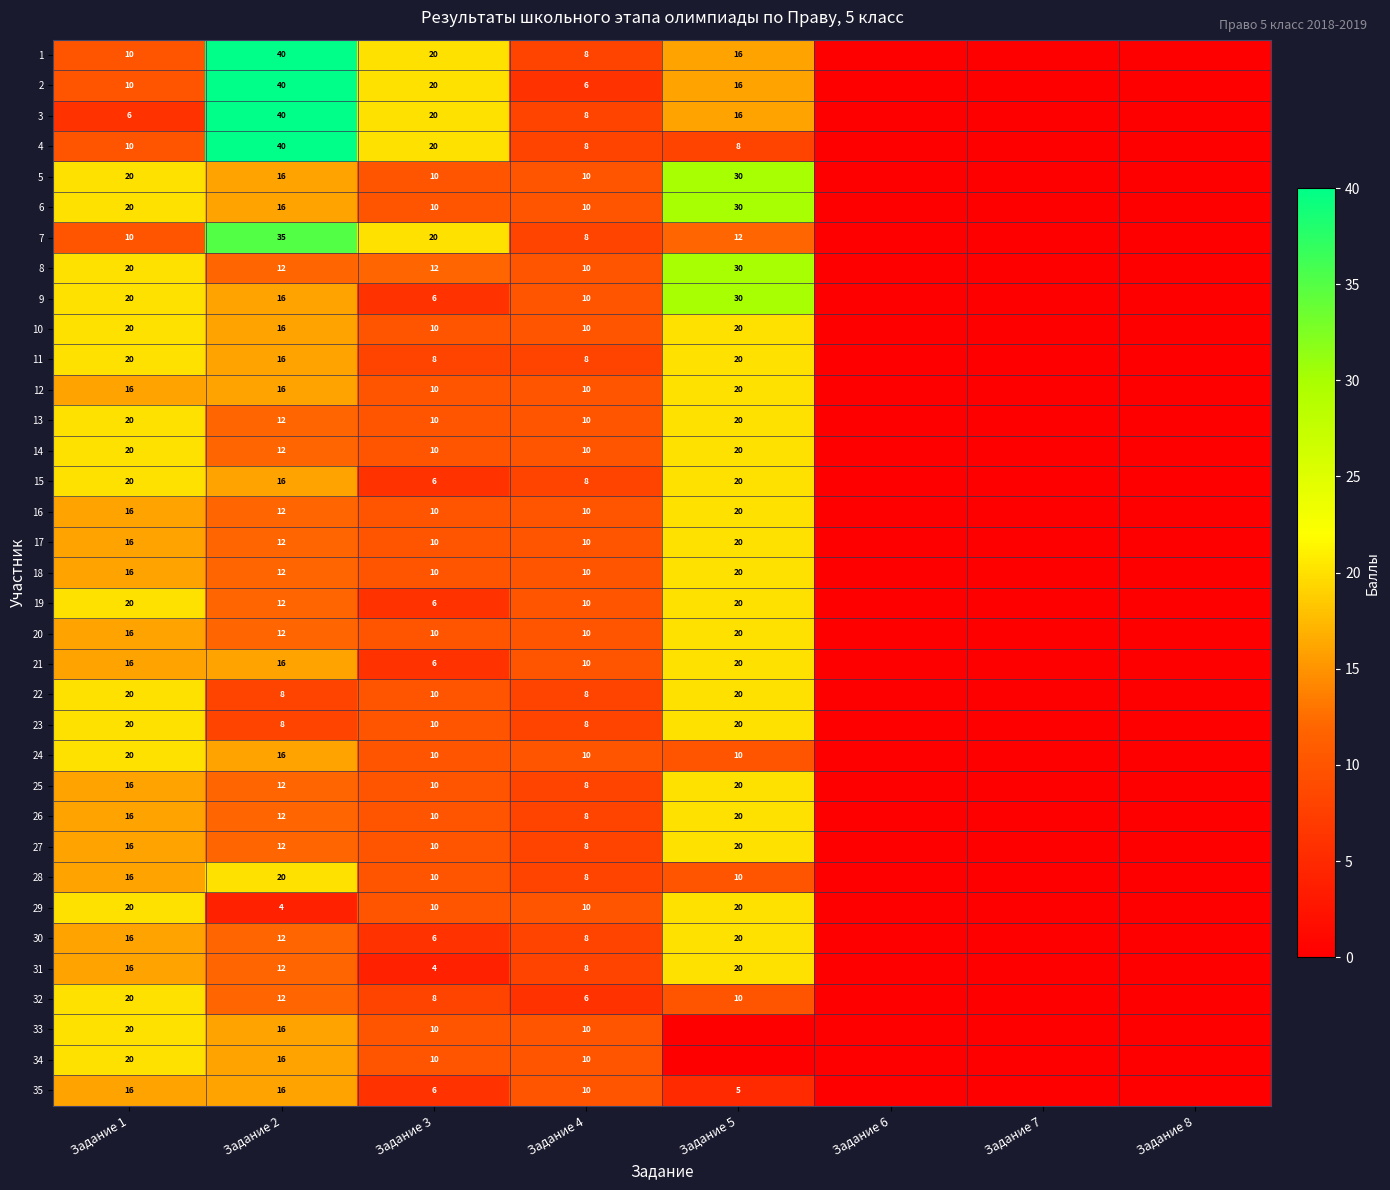

What is the spread (max minus min) of values at Задание 4?

4